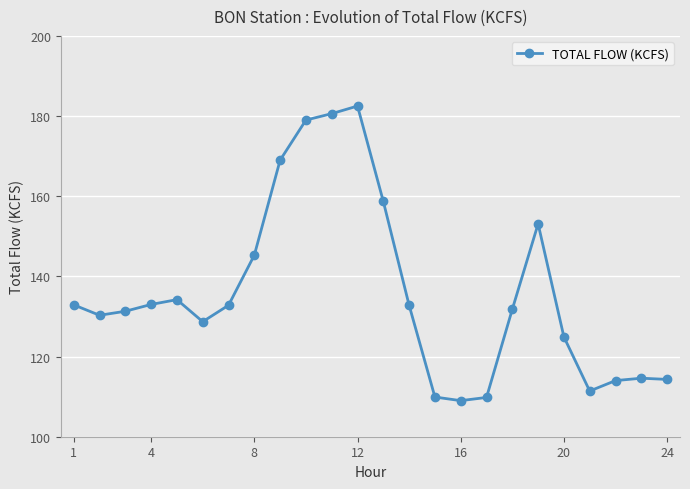

How many lines are shown in the chart?

1